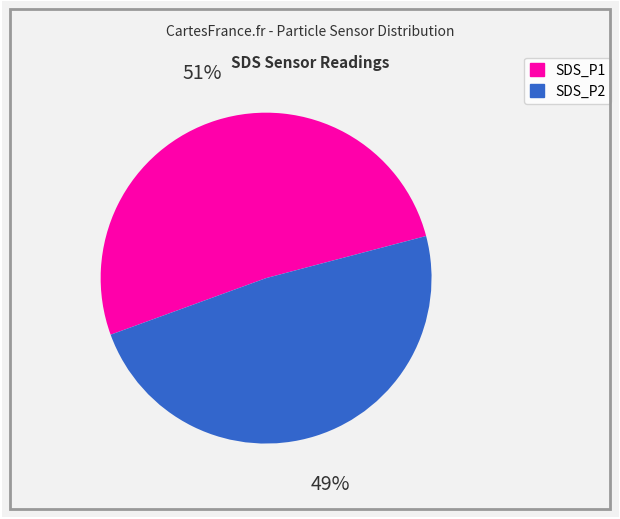

Is the sum of SDS_P2 and SDS_P1 greater than half?

Yes